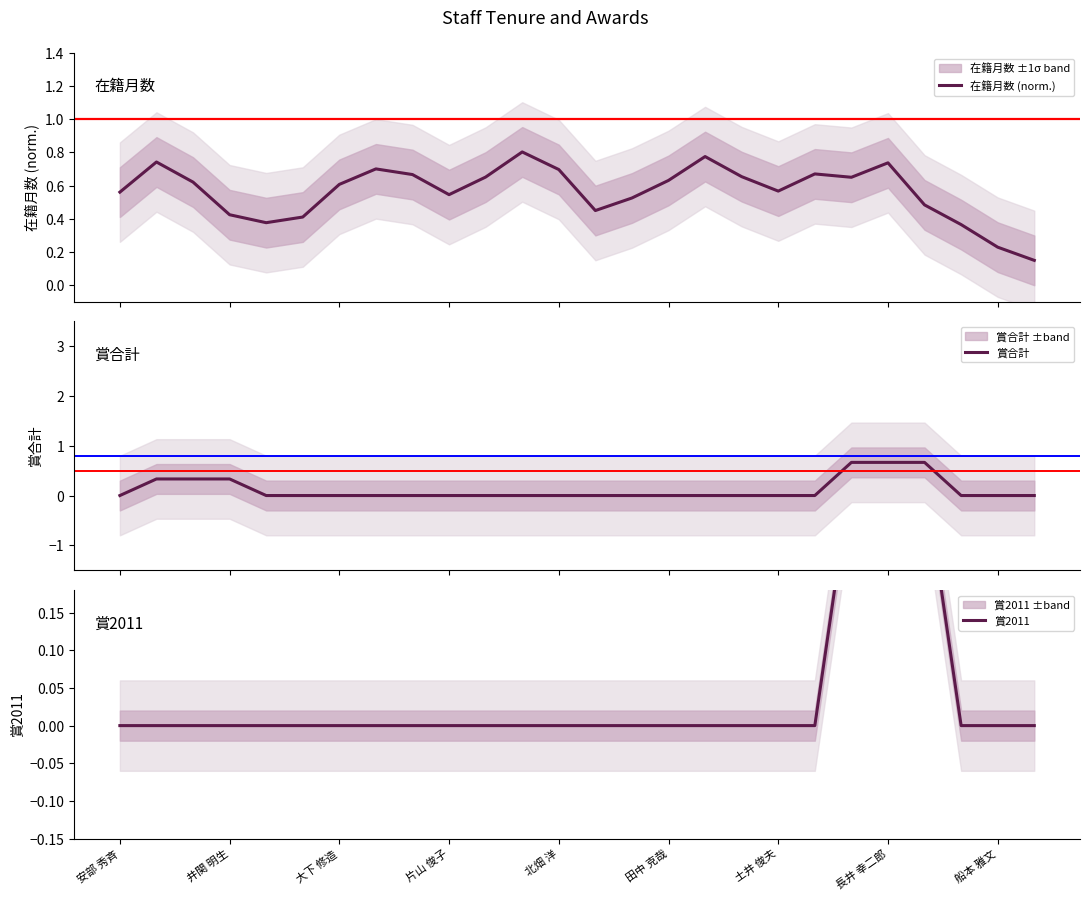

Count the number of categories in the chart.

26